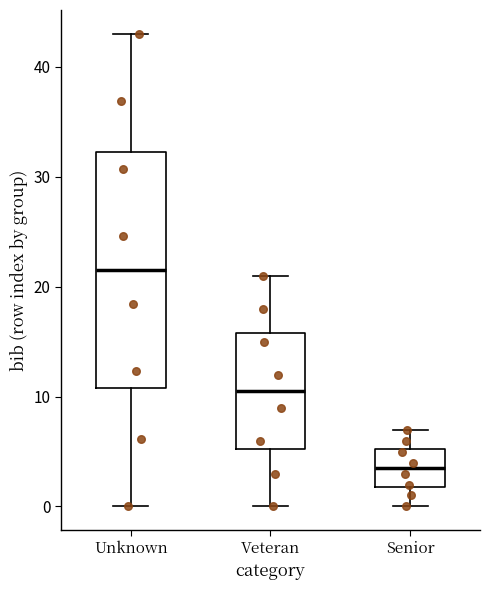

Where is the lower edge of the box for Veteran on the y-axis? The values are not printed on the chart, so give them approximately, as read against the axis.

5